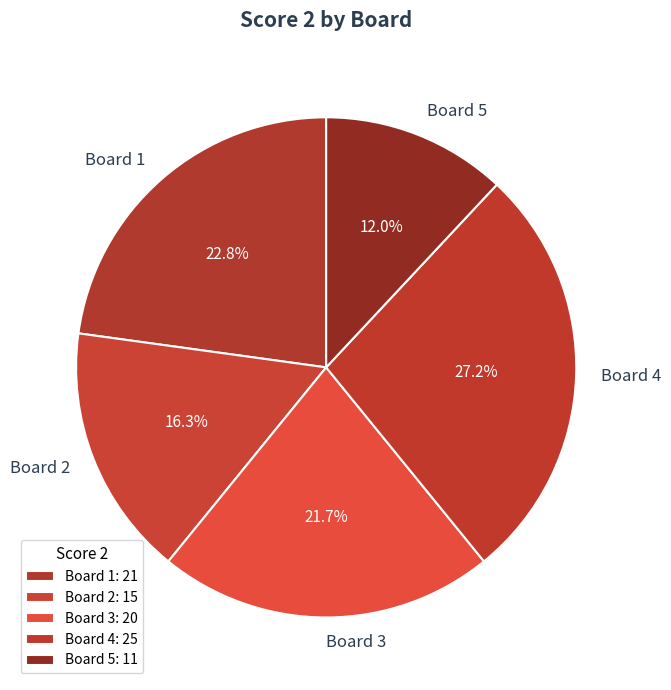

How many slices are in this pie chart?

5